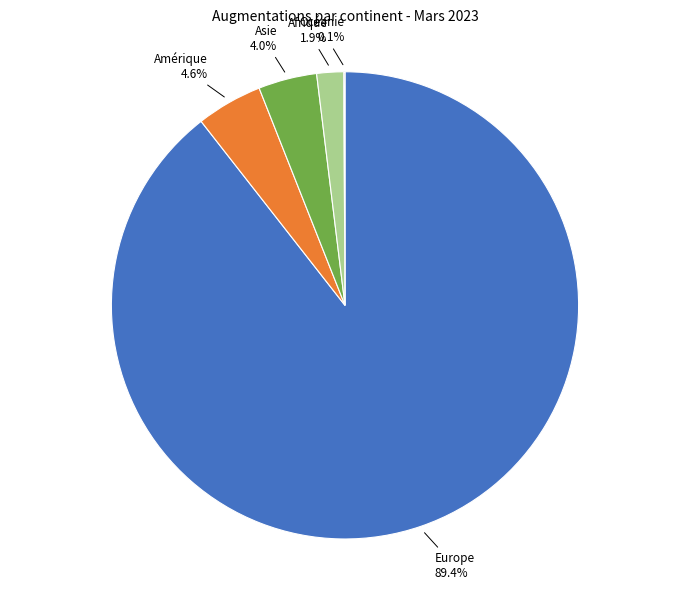

Does any single category account for the majority?

Yes